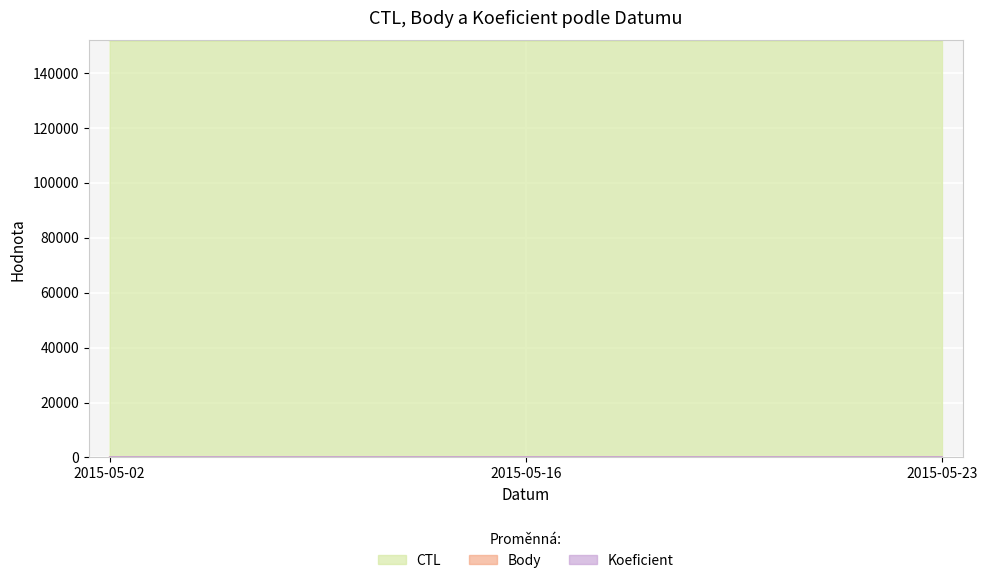

Which series has the largest total across all categories?

CTL